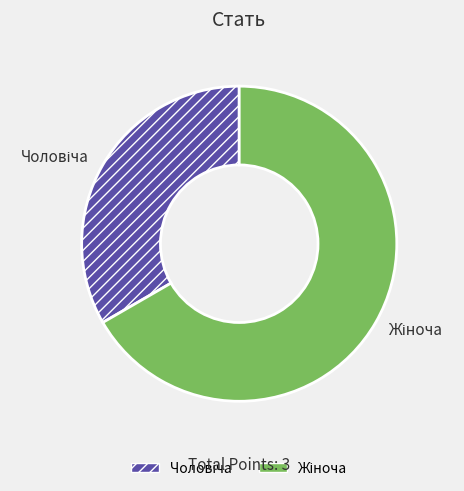

Is there a majority slice in this chart?

Yes